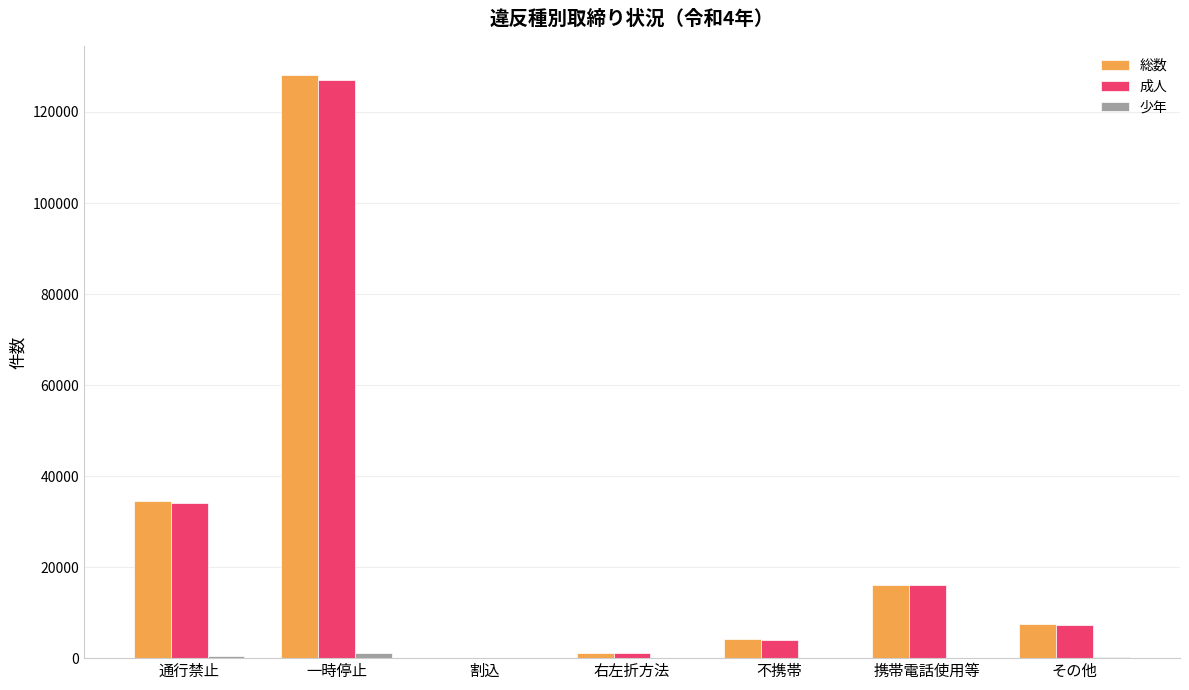

Where is 成人 nearest to the value 63545?

通行禁止